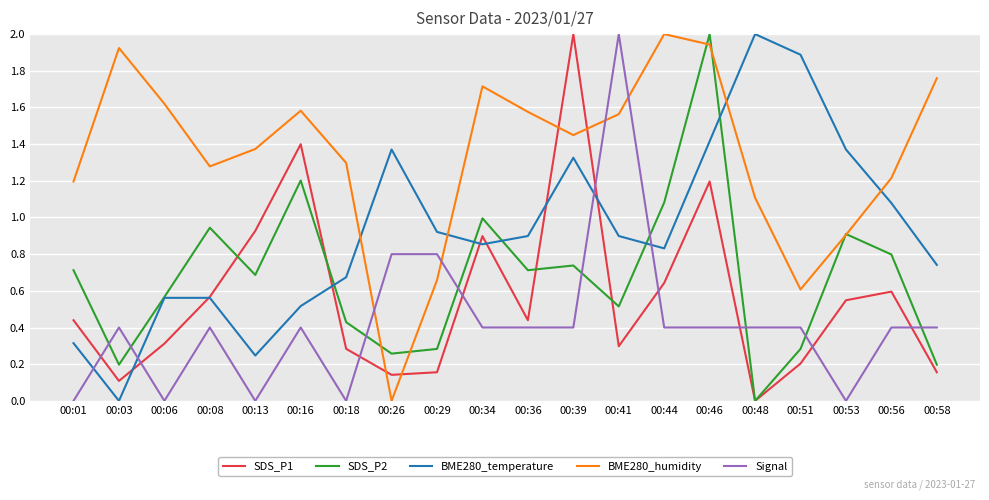

How many series are shown in this chart?

5